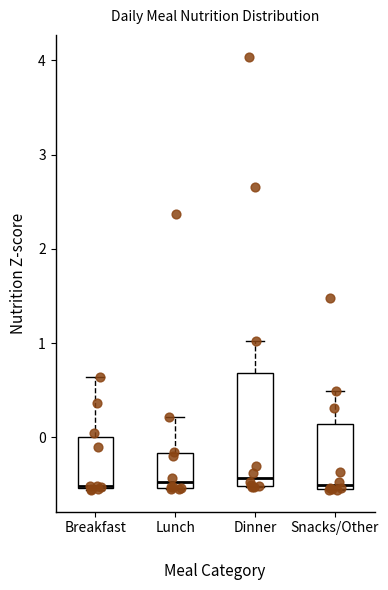

Comparing the boxes themselves (not the whiskers), which one is the tallest?

Dinner